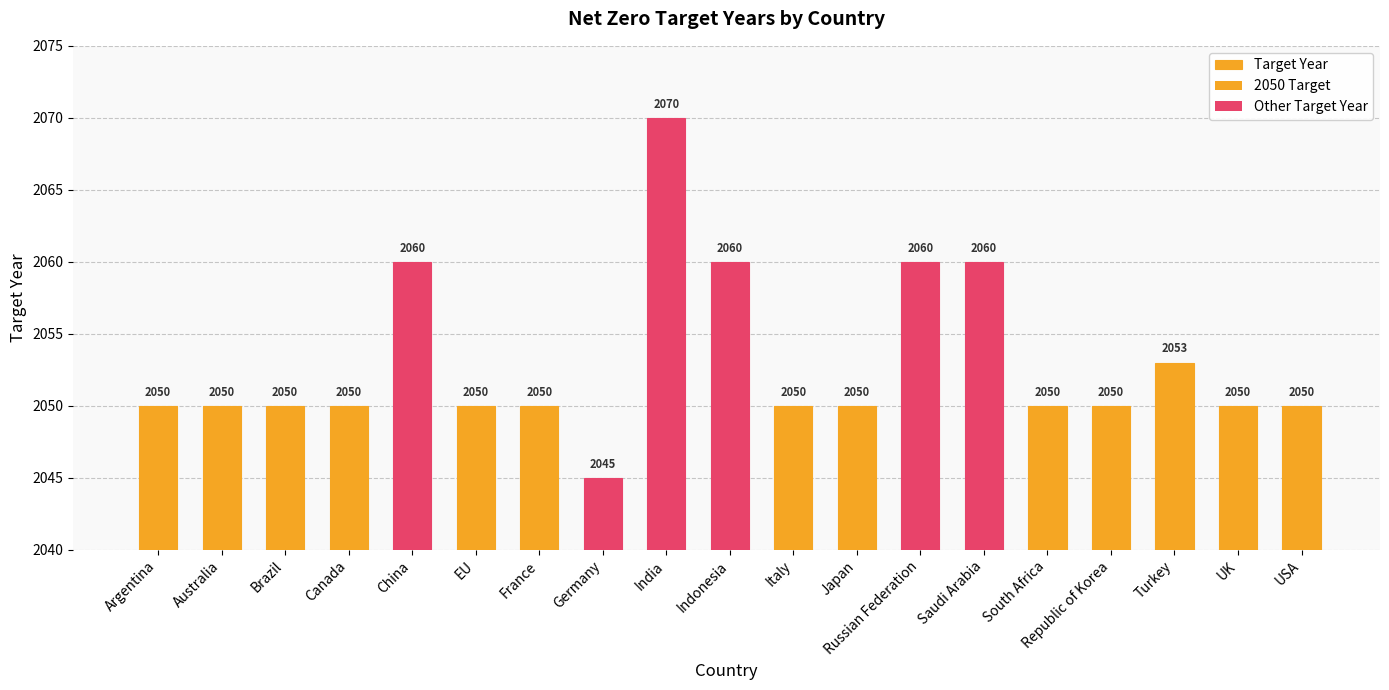

Reading left to right, what are all the values shown in this chart?

2050	2050	2050	2050	2060	2050	2050	2045	2070	2060	2050	2050	2060	2060	2050	2050	2053	2050	2050